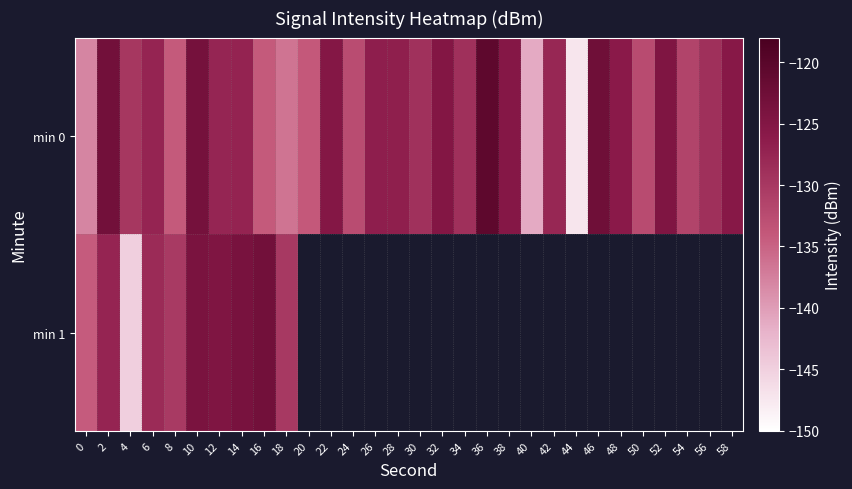

True or false: min 0 has a value of -127.3 at 14.

True